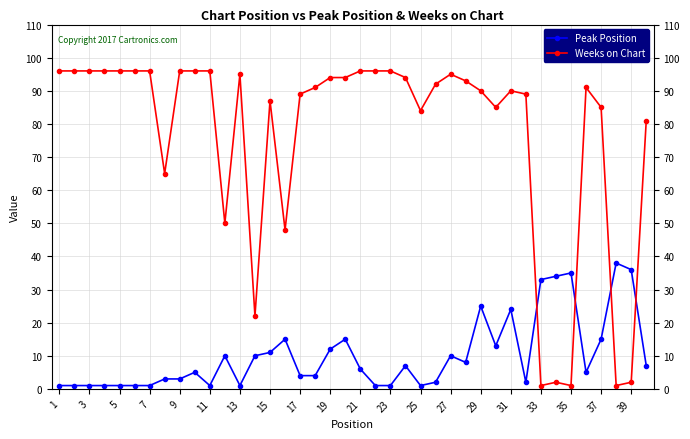

What is the minimum value for Peak Position?

1